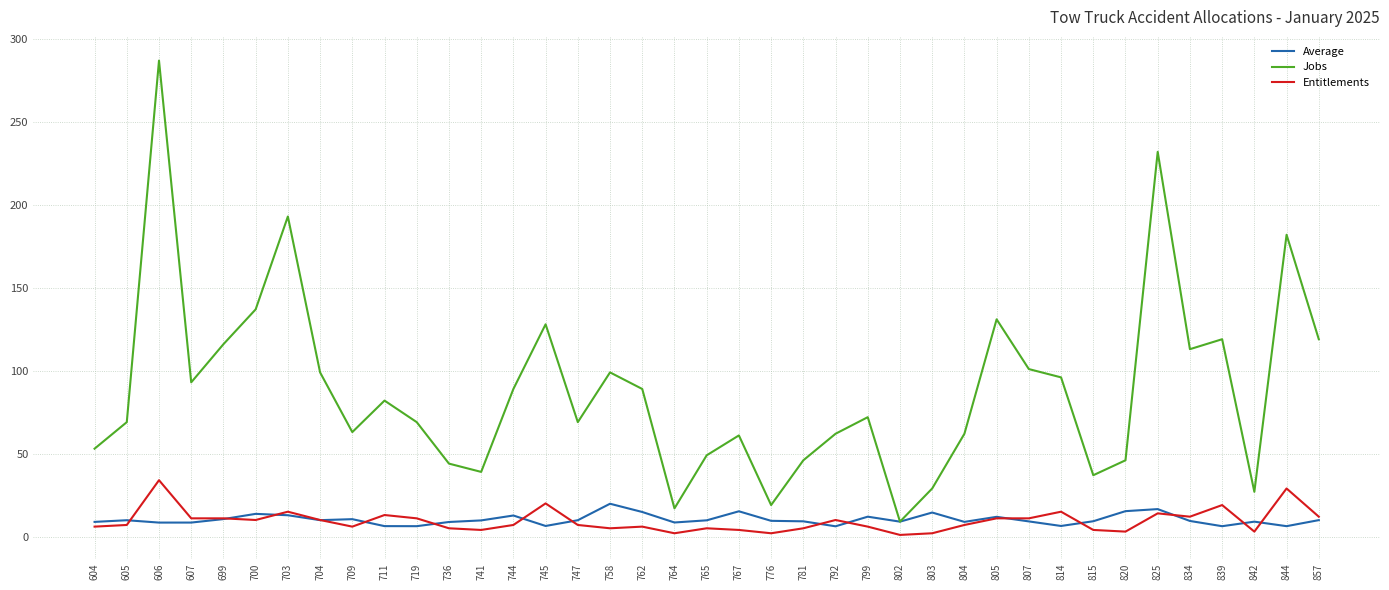

What is the spread (max minus min) of values at 825?

218.0